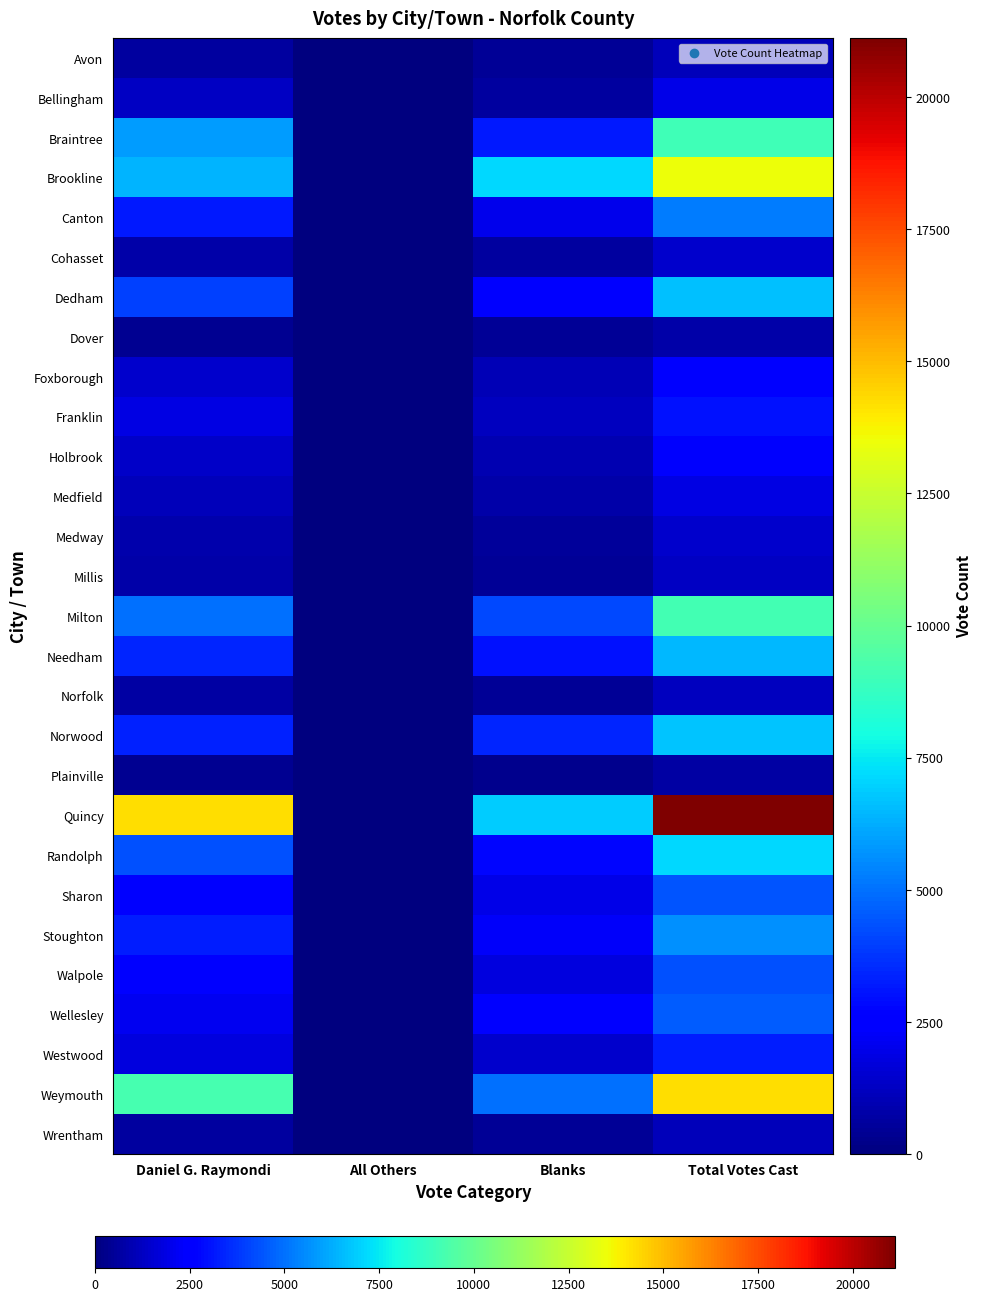

Between Total Votes Cast and Blanks, which is larger?

Total Votes Cast